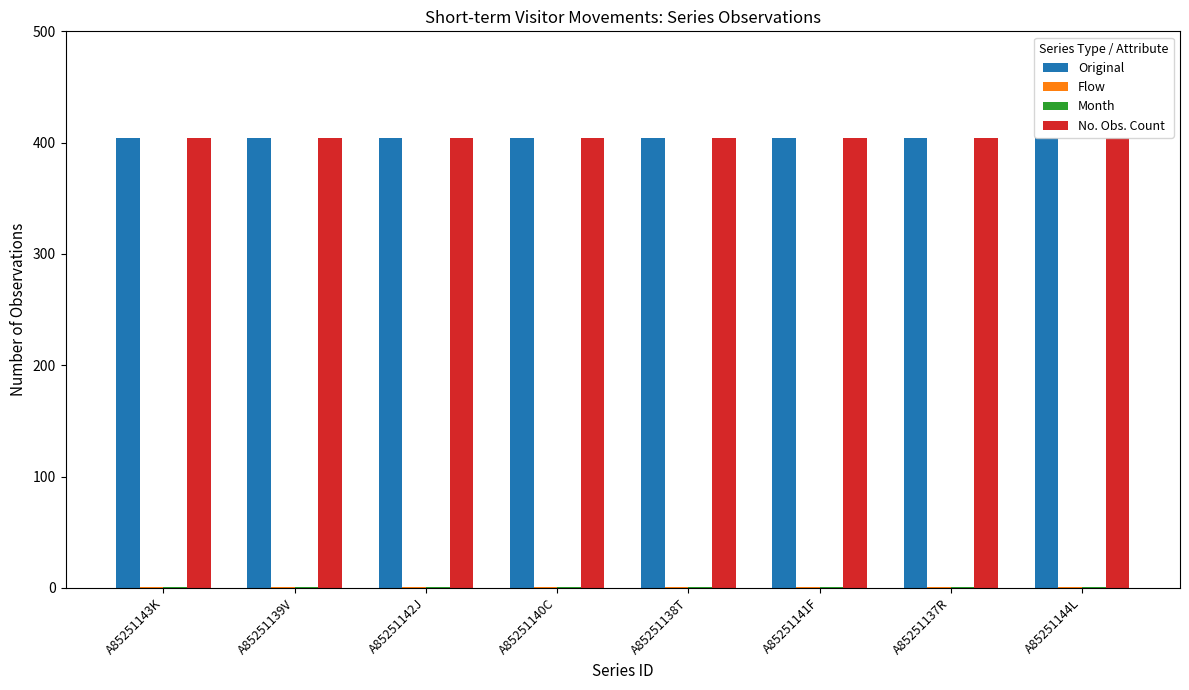

The No. Obs. Count series shows 660 at A85251139V. True or false?

False